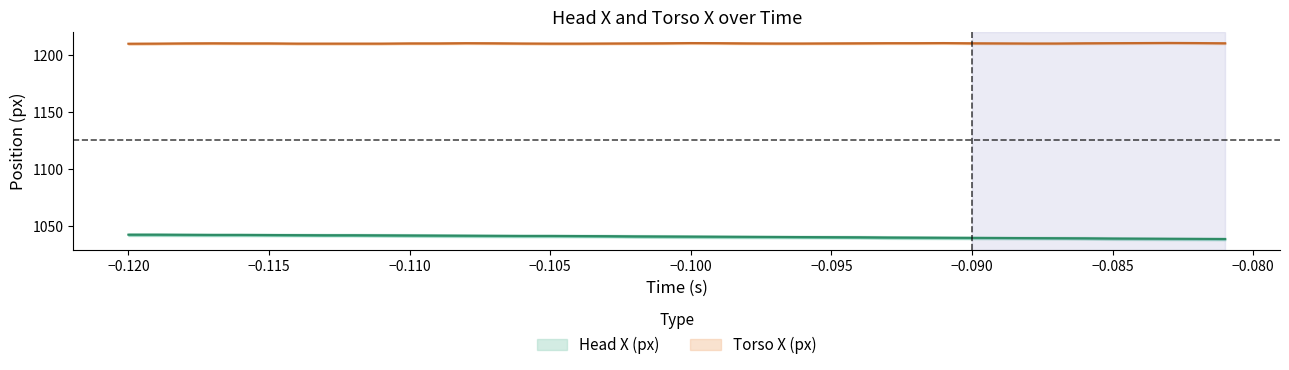

Is it true that torso_x equals 1849.0 at 9?

False